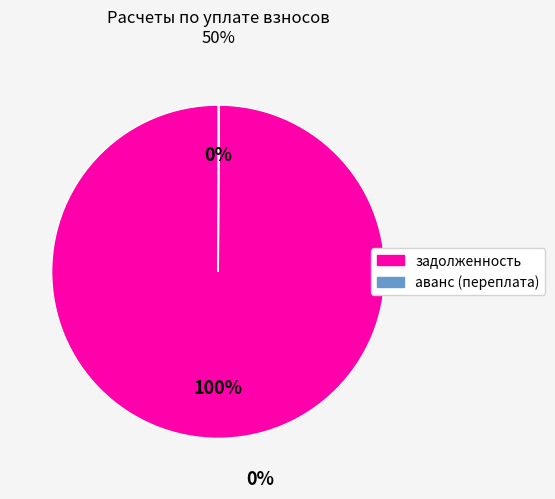

To the nearest percent, what is the difference between the largest and smallest slice percentages?

100%